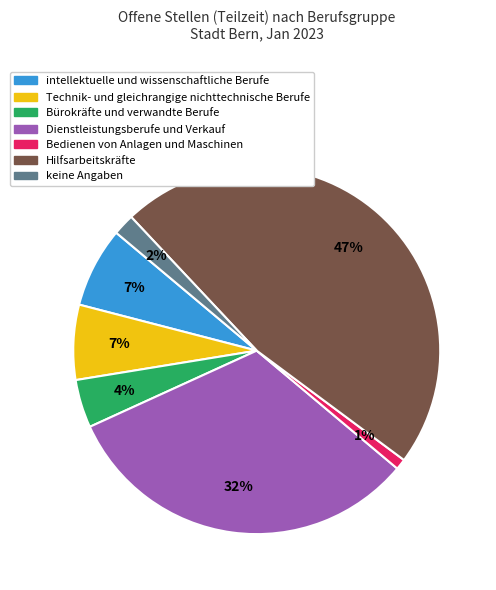

Does any single category account for the majority?

No